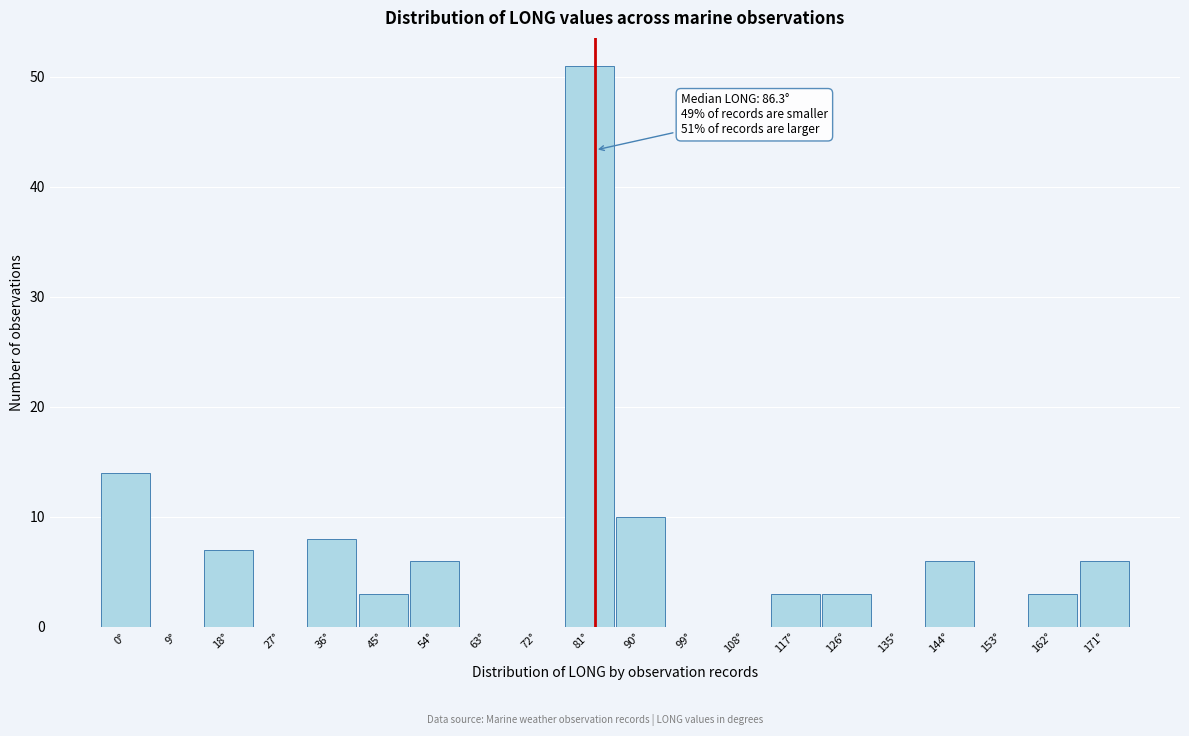

Reading left to right, list all the values displayed in this chart.

0°=14	9°=0	18°=7	27°=0	36°=8	45°=3	54°=6	63°=0	72°=0	81°=51	90°=10	99°=0	108°=0	117°=3	126°=3	135°=0	144°=6	153°=0	162°=3	171°=6